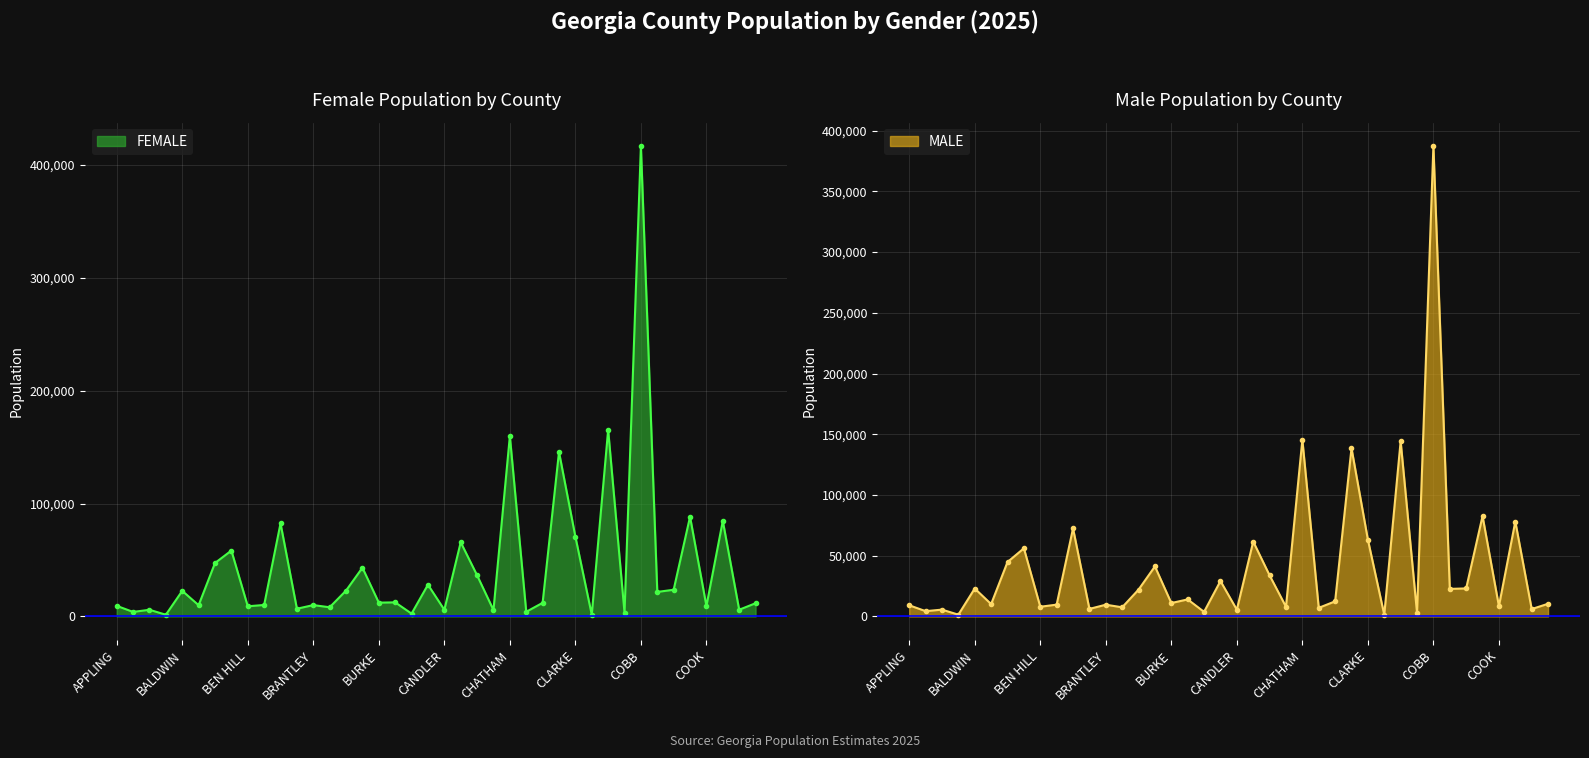

Where is FEMALE nearest to the value 209090?

CLAYTON